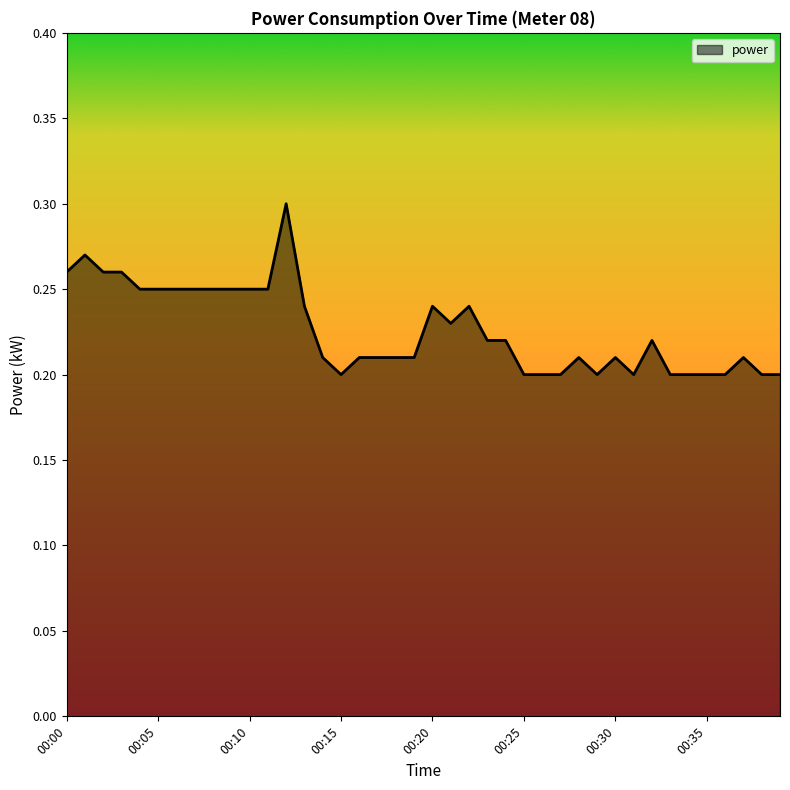

Does the chart have visible grid lines?

No